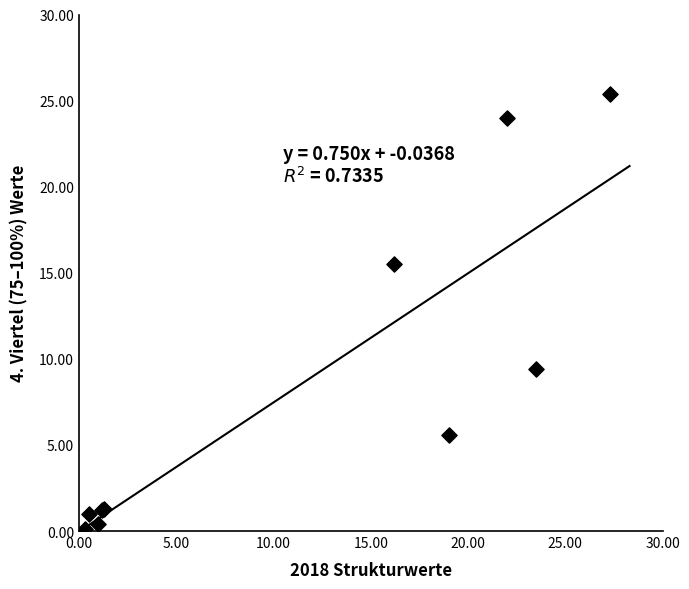

What Y value in the scatter plot is closest to 12?

9.4